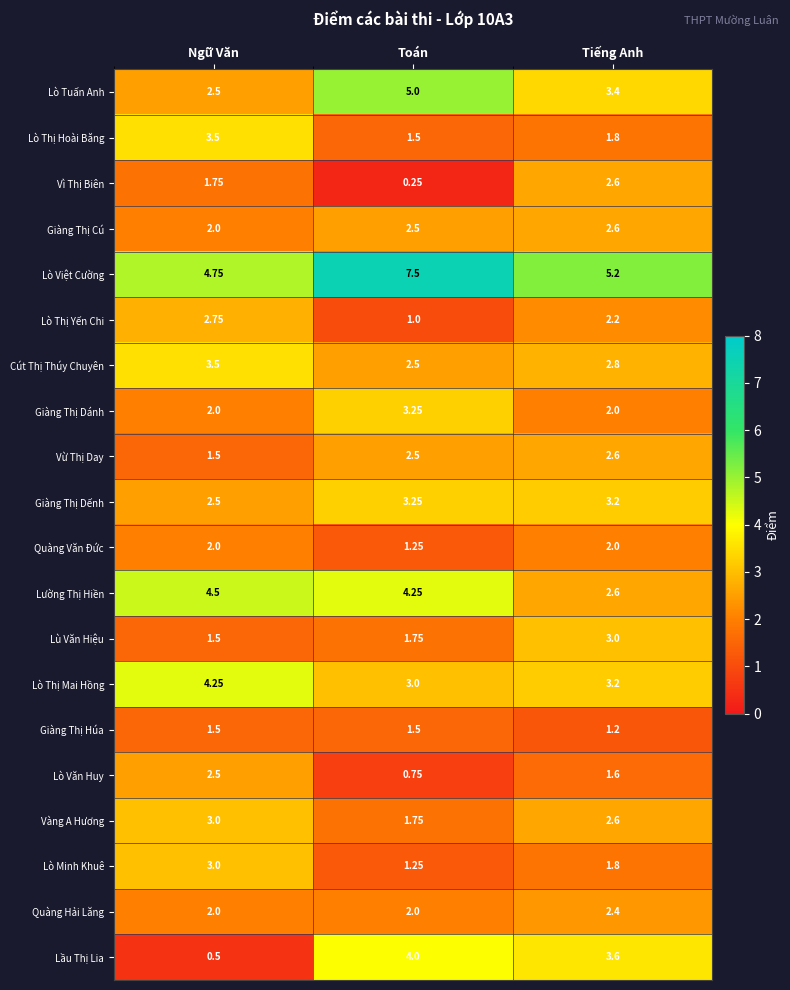

Which category has the highest value in the Lò Minh Khuê series?

Ngữ Văn